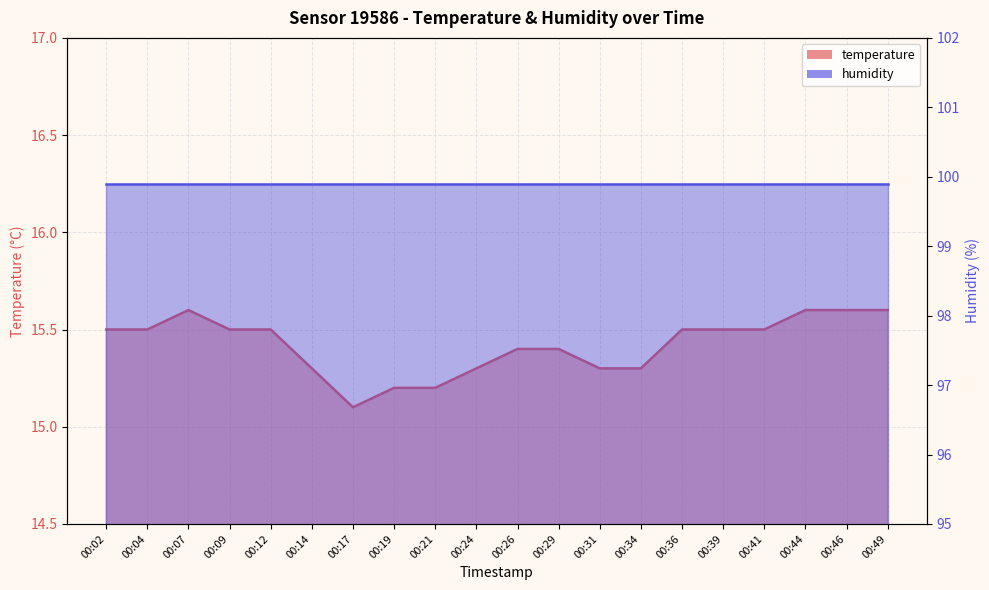

True or false: the data shows 15.5 at 00:36.

True